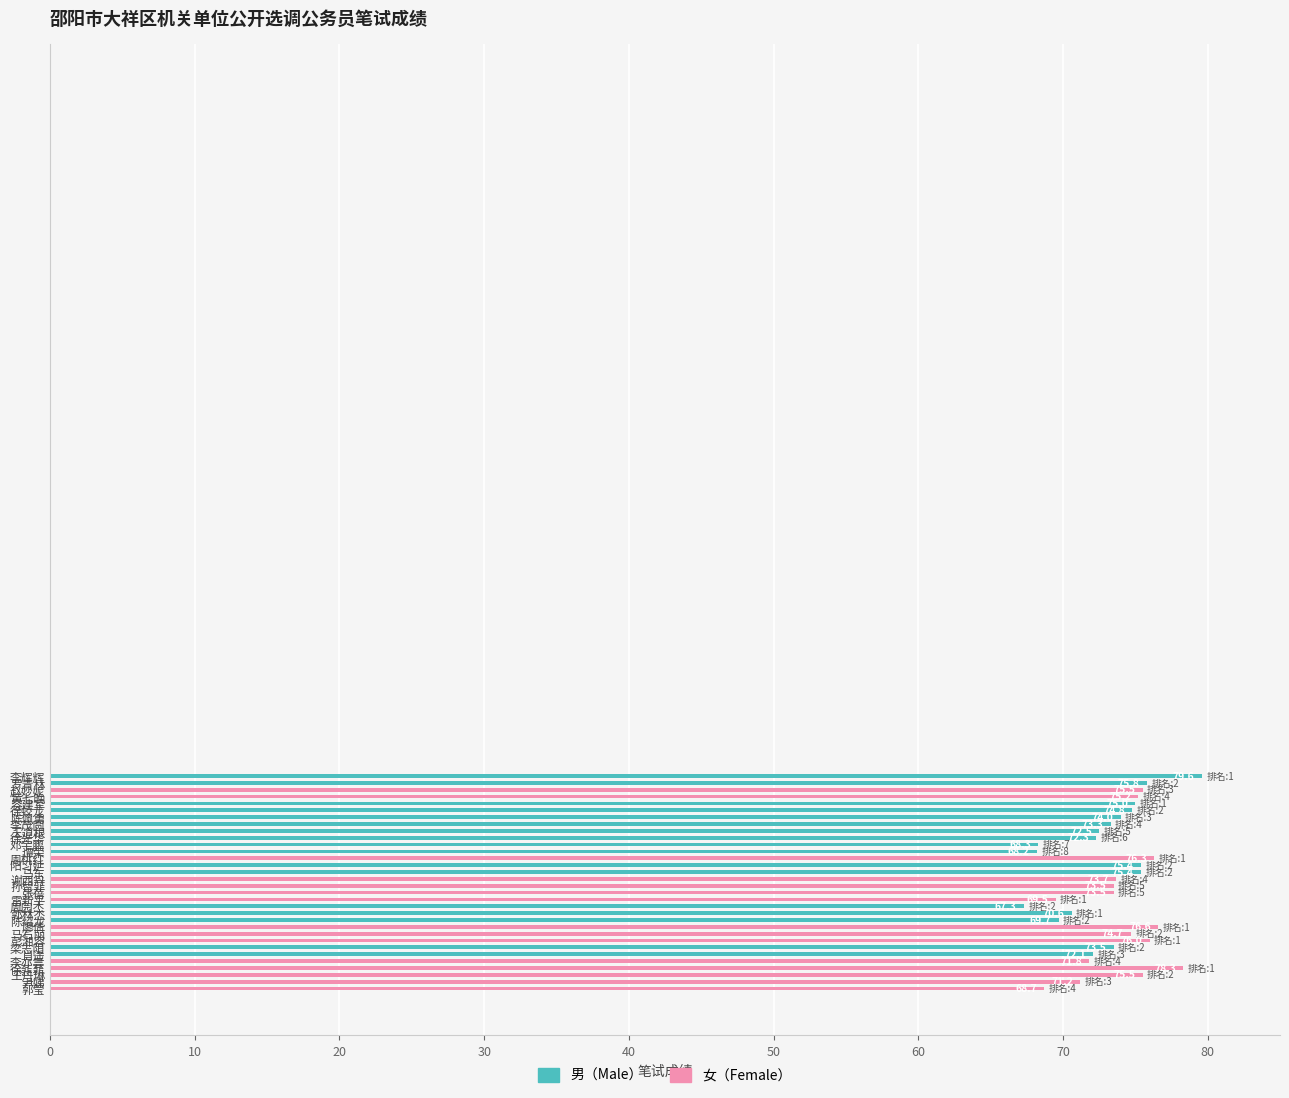

What is the difference between the second highest and second lowest values?

10.1